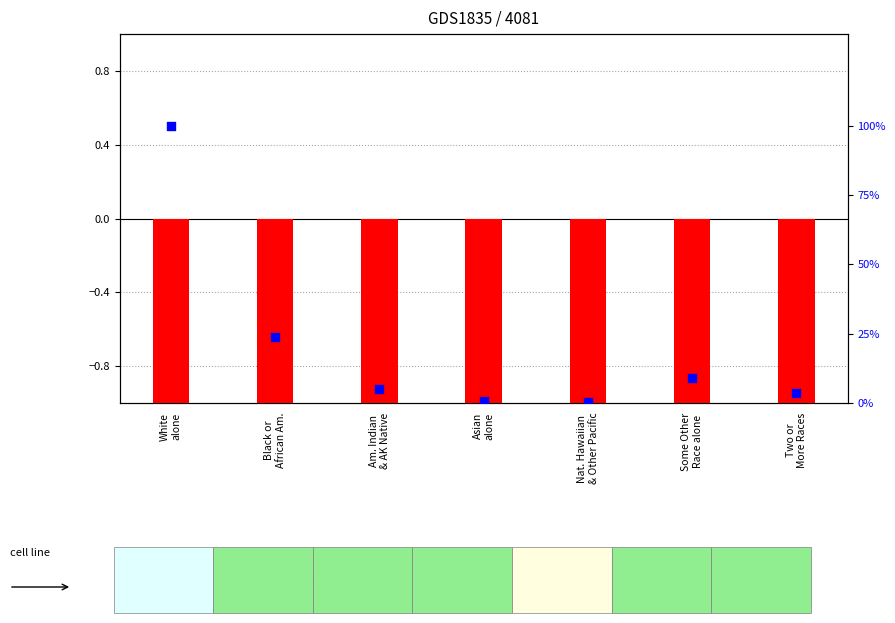

At how many categories does at least one series exceed 72?

1